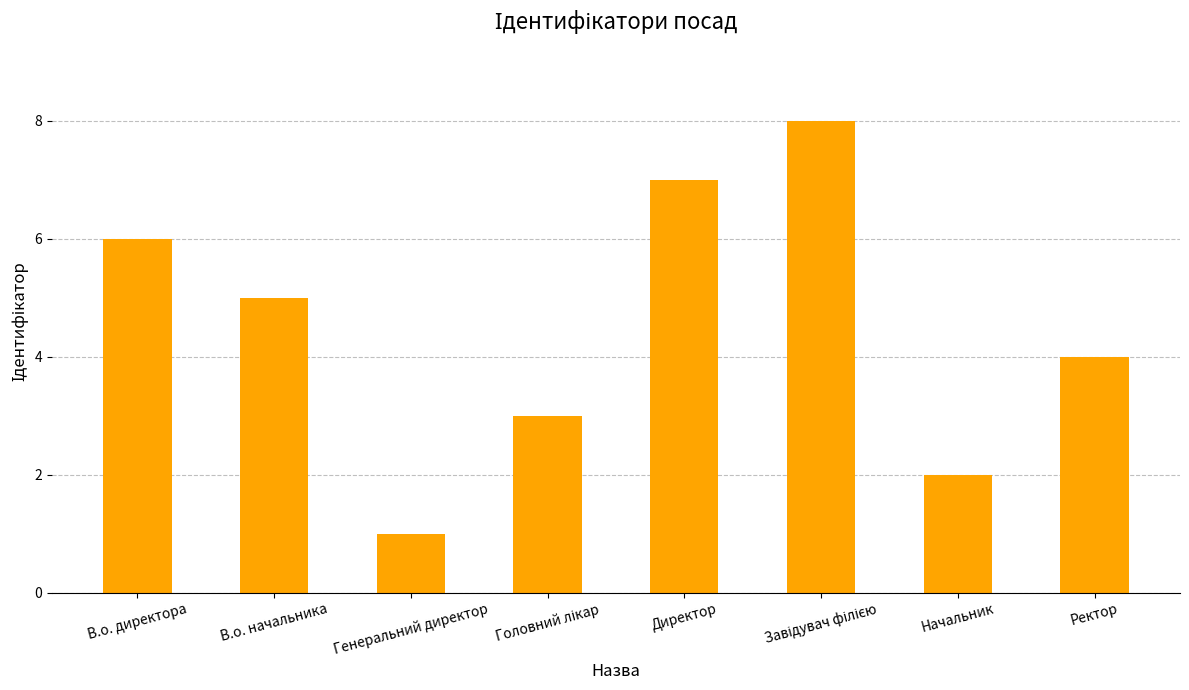

What is the ratio of the value at Директор to the value at Генеральний директор?

7.0